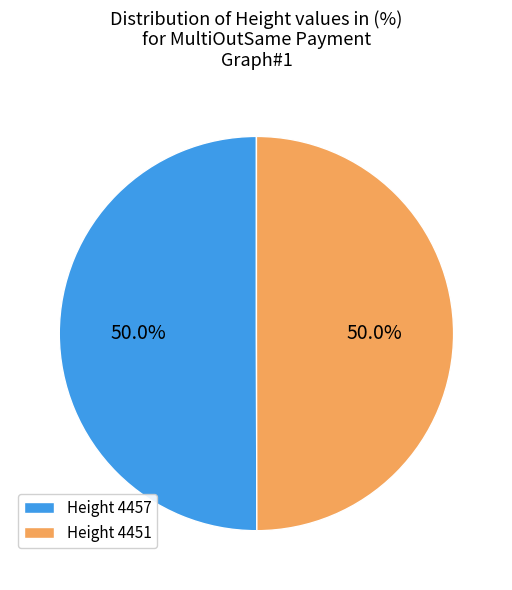

What is the ratio of the value at Height 4457 to the value at Height 4451?

1.0